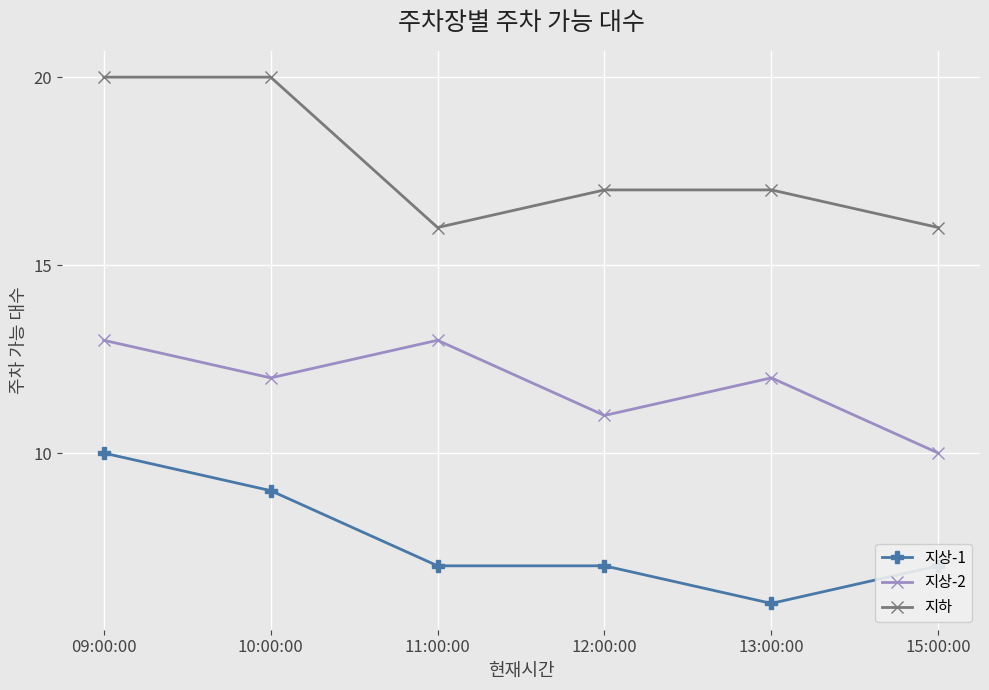

How many lines are shown in the chart?

3